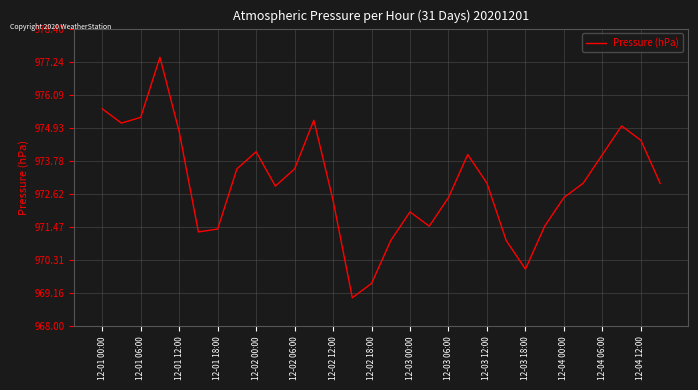

What is the smallest value displayed?

969.0